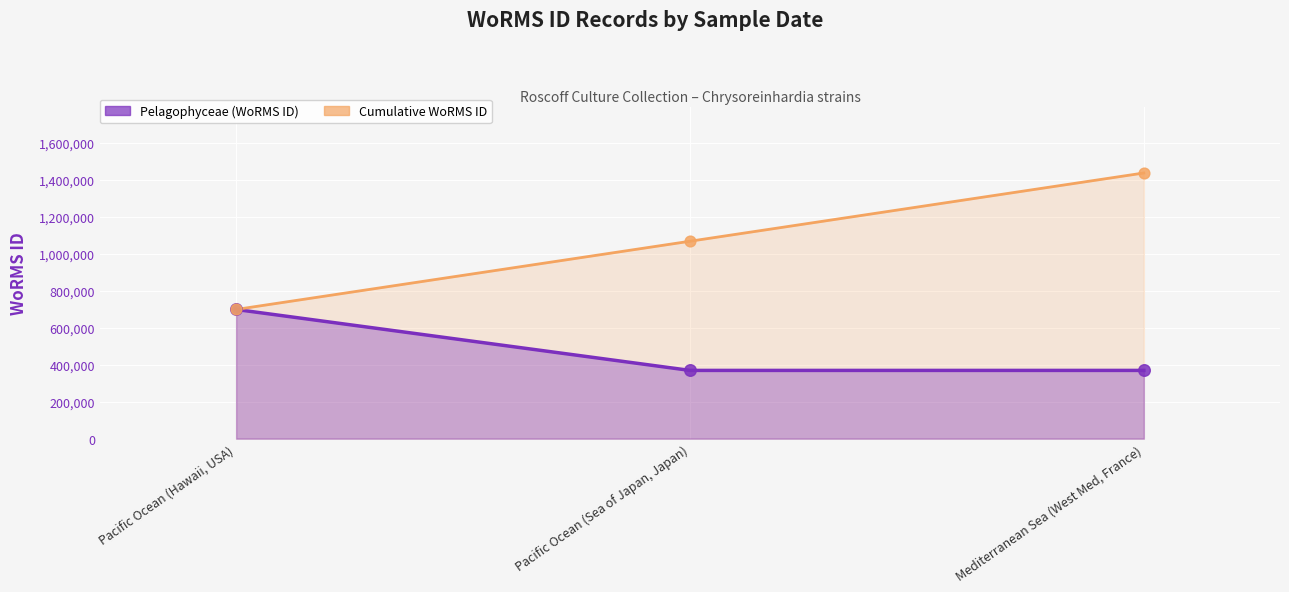

Which series has the largest Y range (max minus min)?

Cumulative WoRMS ID line